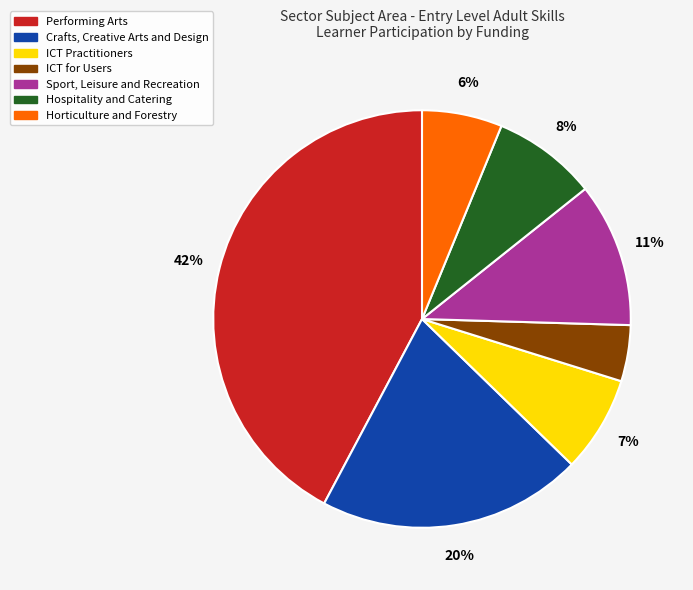

Is there any slice that represents more than half of the pie?

No